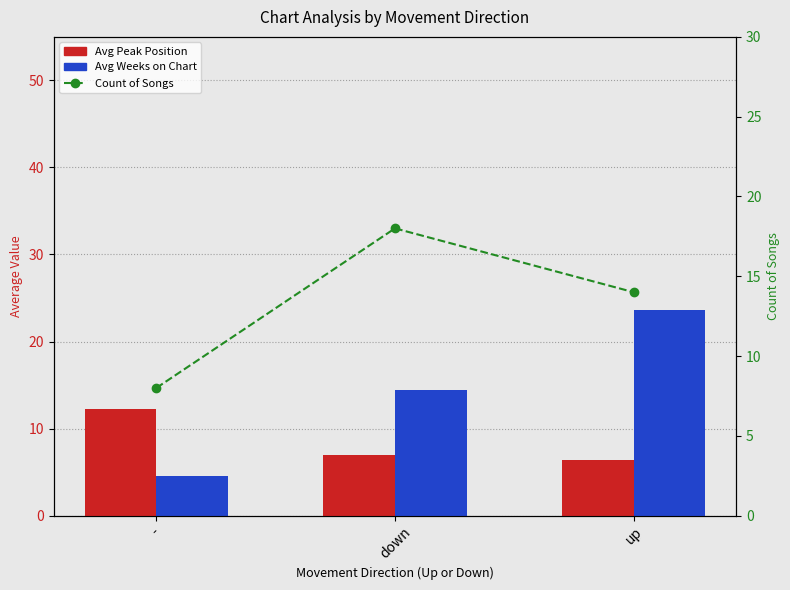

Which series changed the most between down and up?

Avg Weeks on Chart